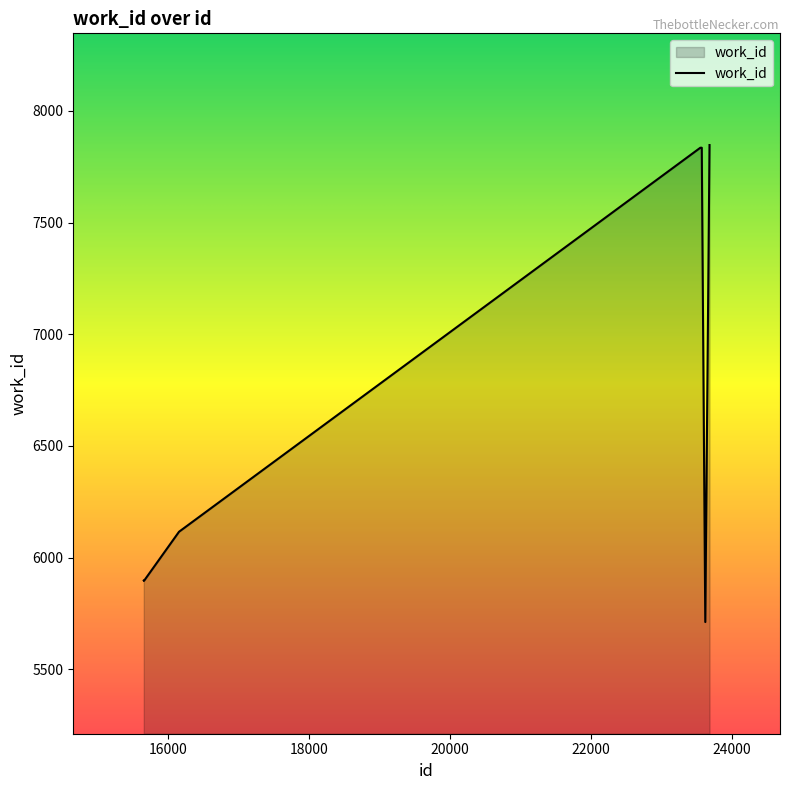

What is the smallest value displayed?

5712